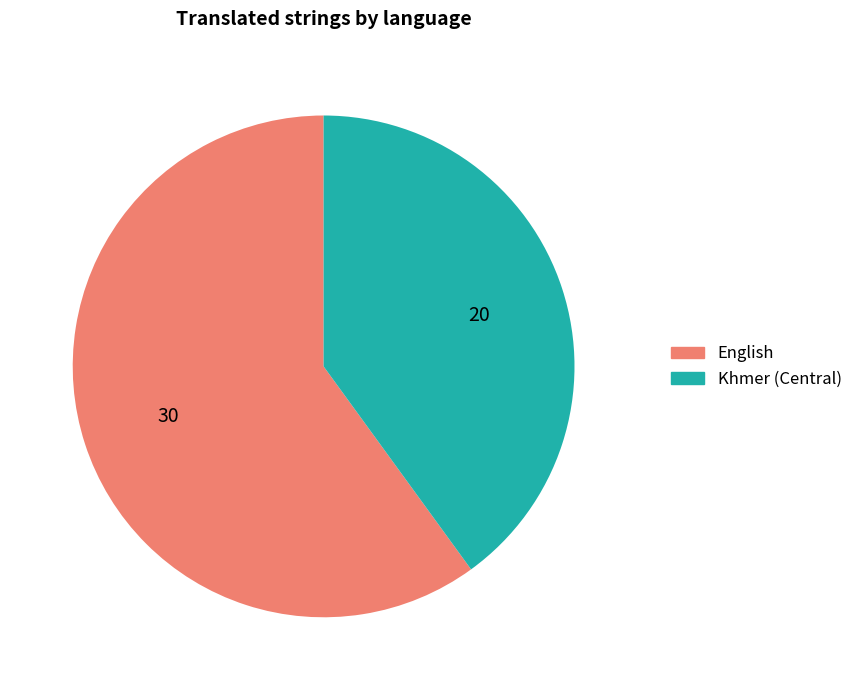

How many segments does this pie chart have?

2